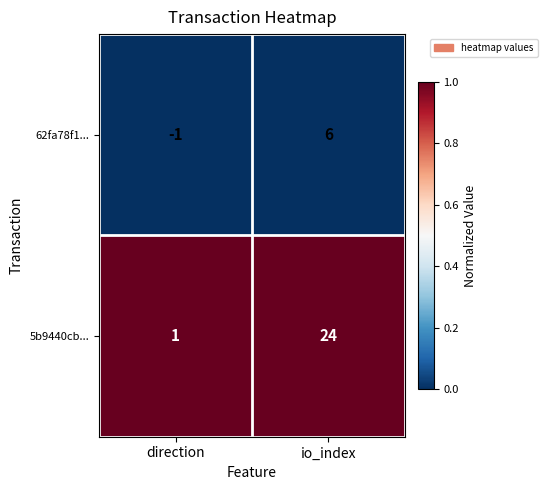

Is it true that 62fa78f1... equals 6 at io_index?

True